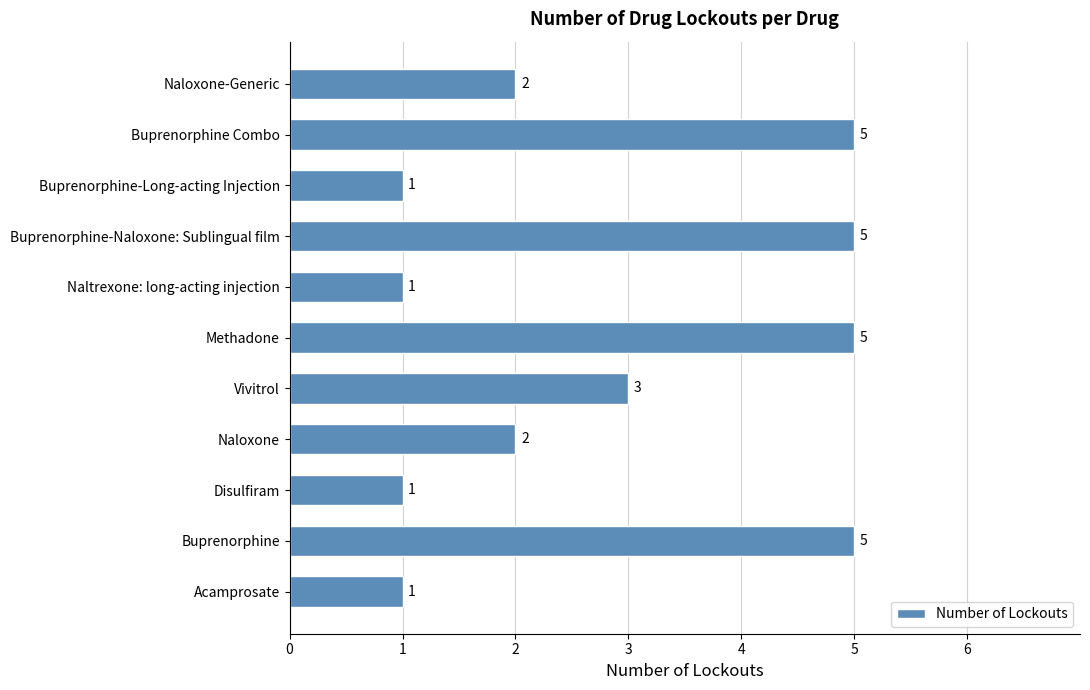

What is the difference between the maximum and minimum values?

4